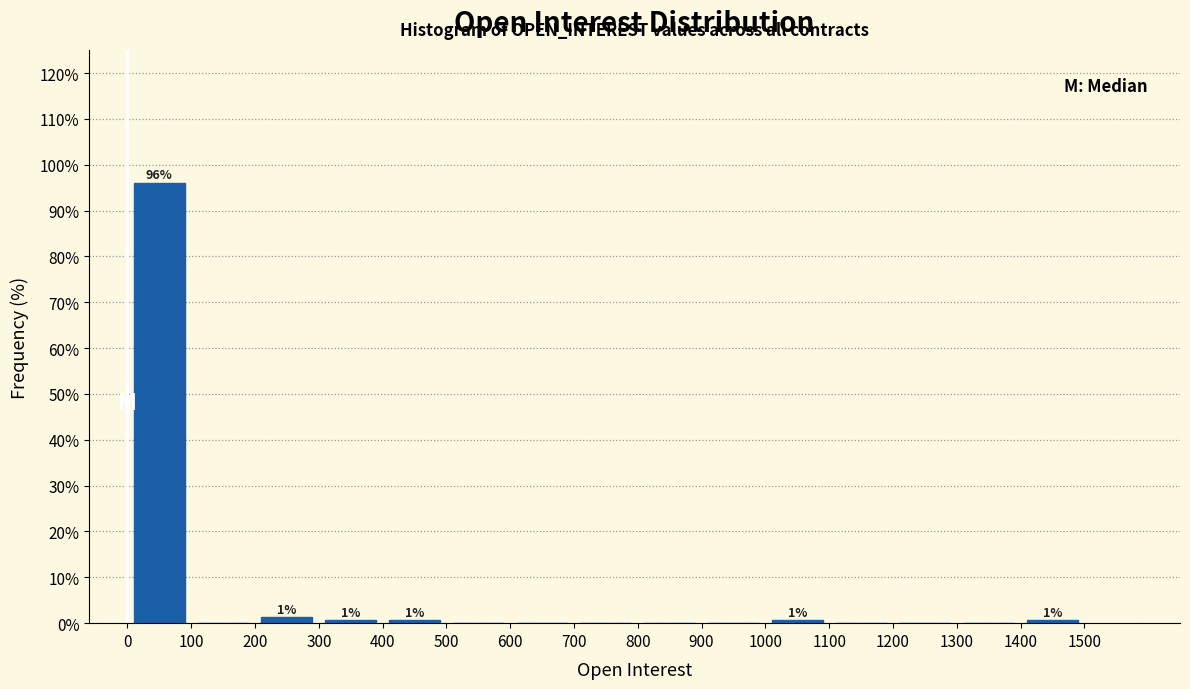

Over which range of the x-axis is the bar tallest?

0 to 100